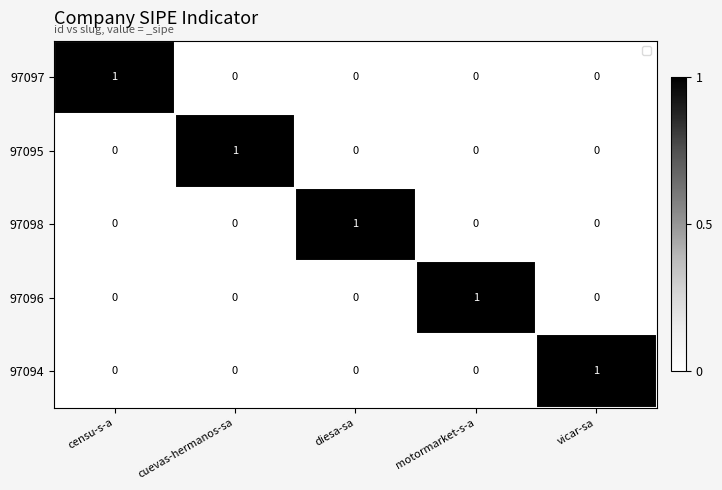

Is the value of 97095 at motormarket-s-a greater than the value of 97097 at censu-s-a?

No